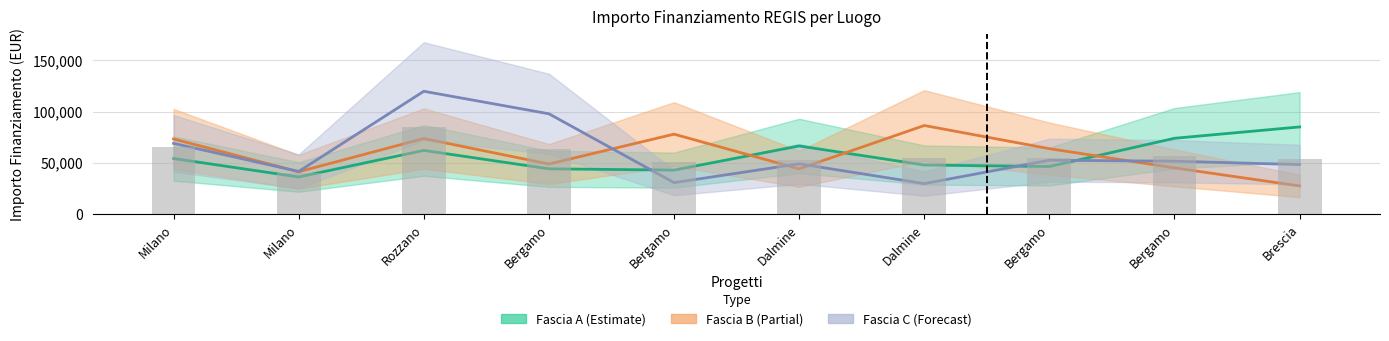

What is the sum of all Fascia C values?

589335.1